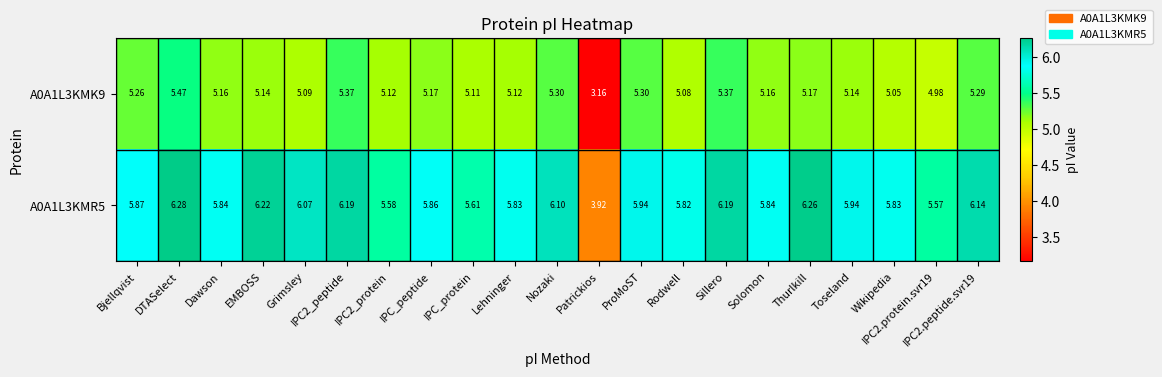

At how many categories does at least one series exceed 4?

20